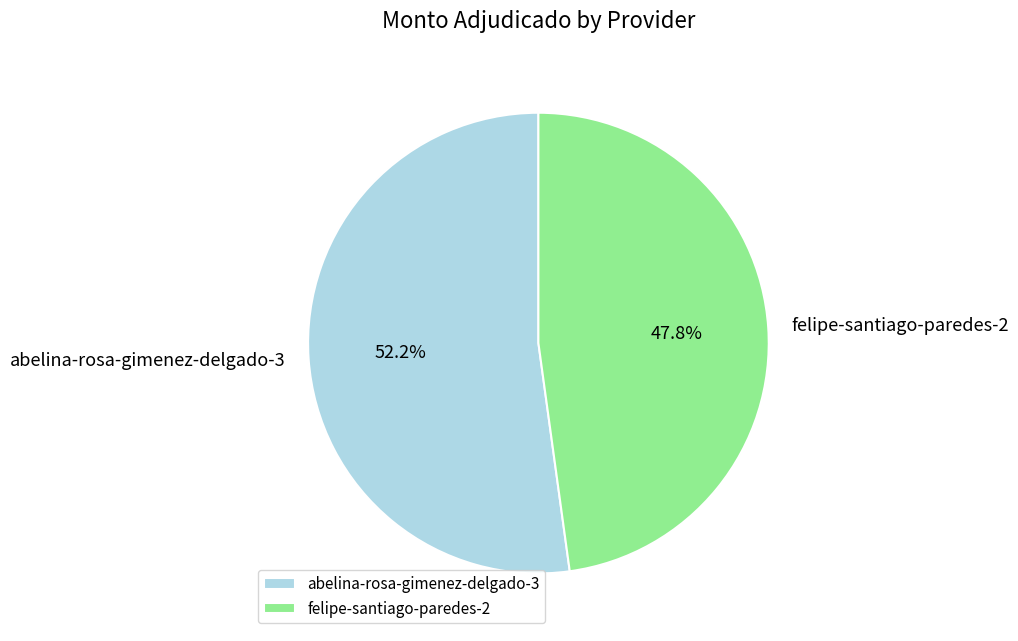

How many segments does this pie chart have?

2